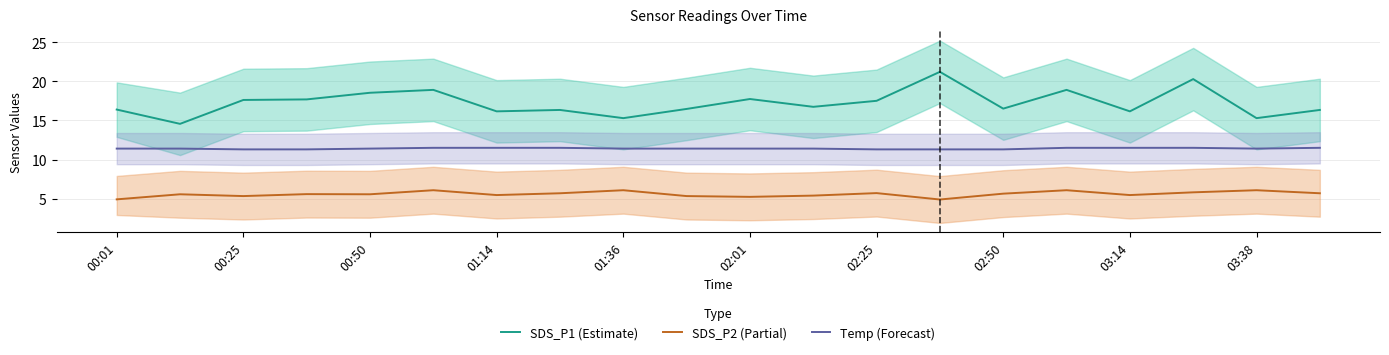

The Temp (Forecast) series shows 3.9 at 03:38. True or false?

False